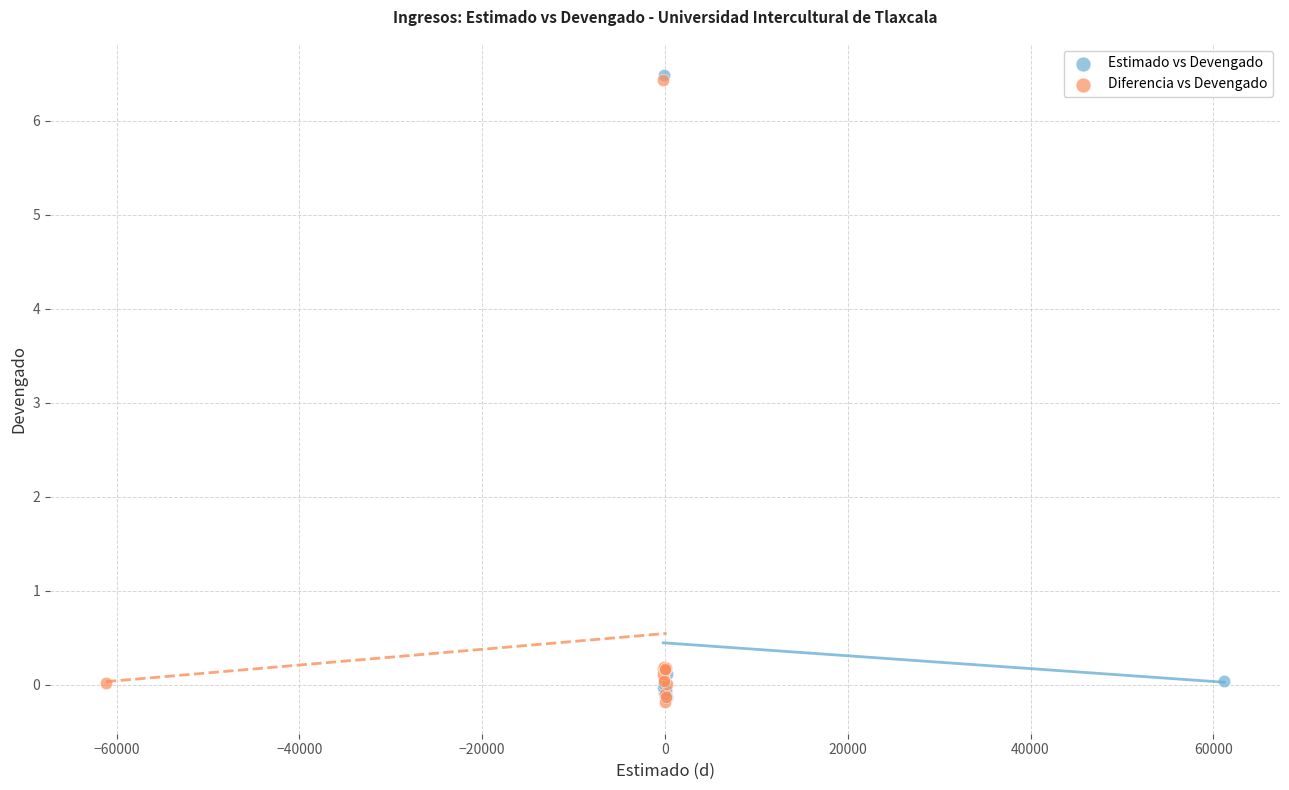

What are all the series names shown in the legend?

Estimado vs Devengado, Diferencia vs Devengado